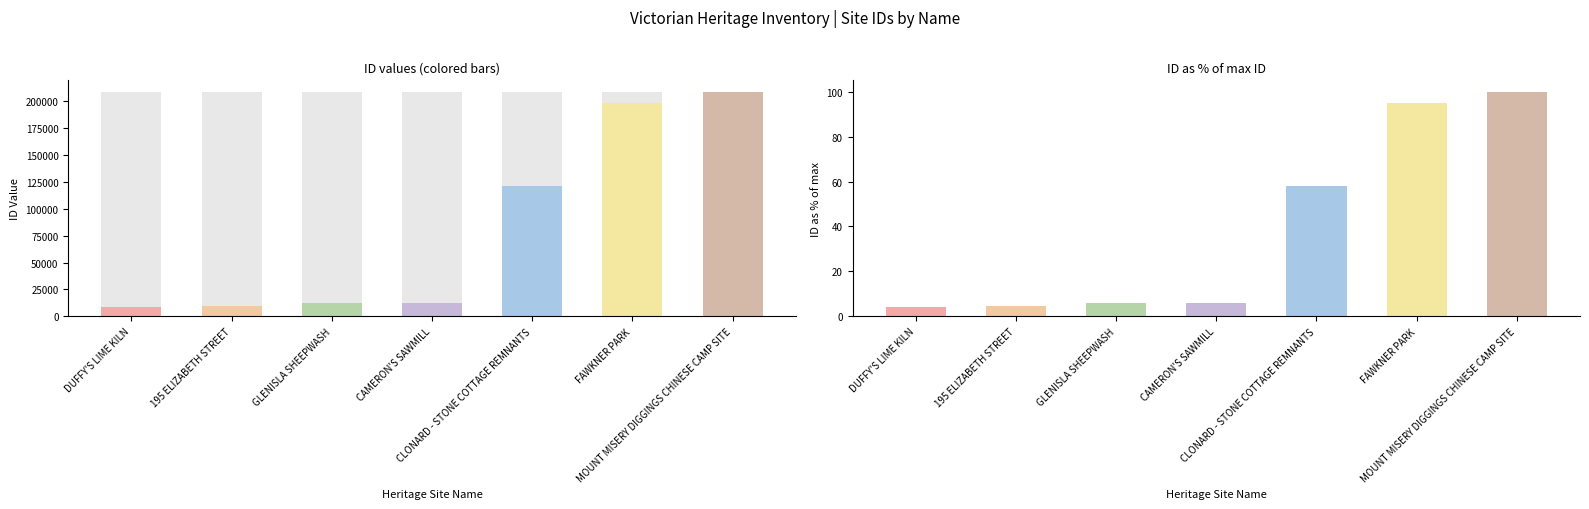

The value of ID % at CAMERON'S SAWMILL is 6.0. True or false?

True